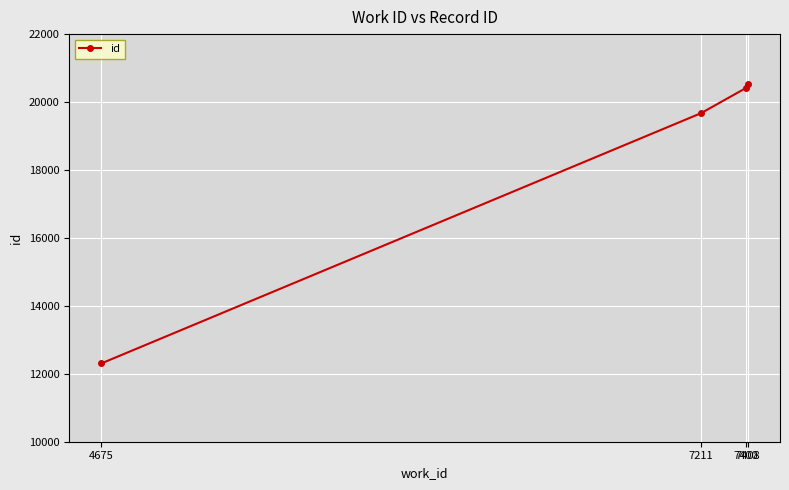

What is the difference between the maximum and minimum values?

8220